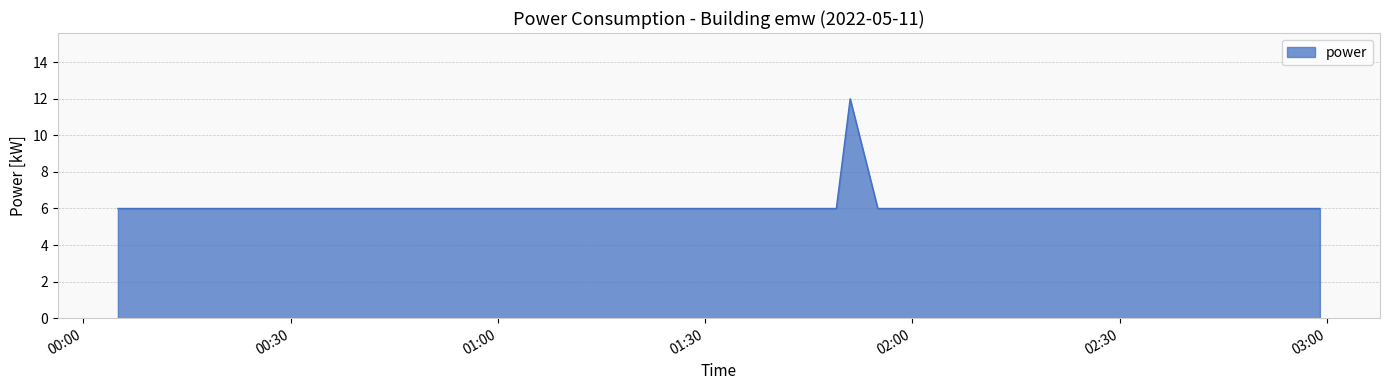

What is the smallest value displayed?

6